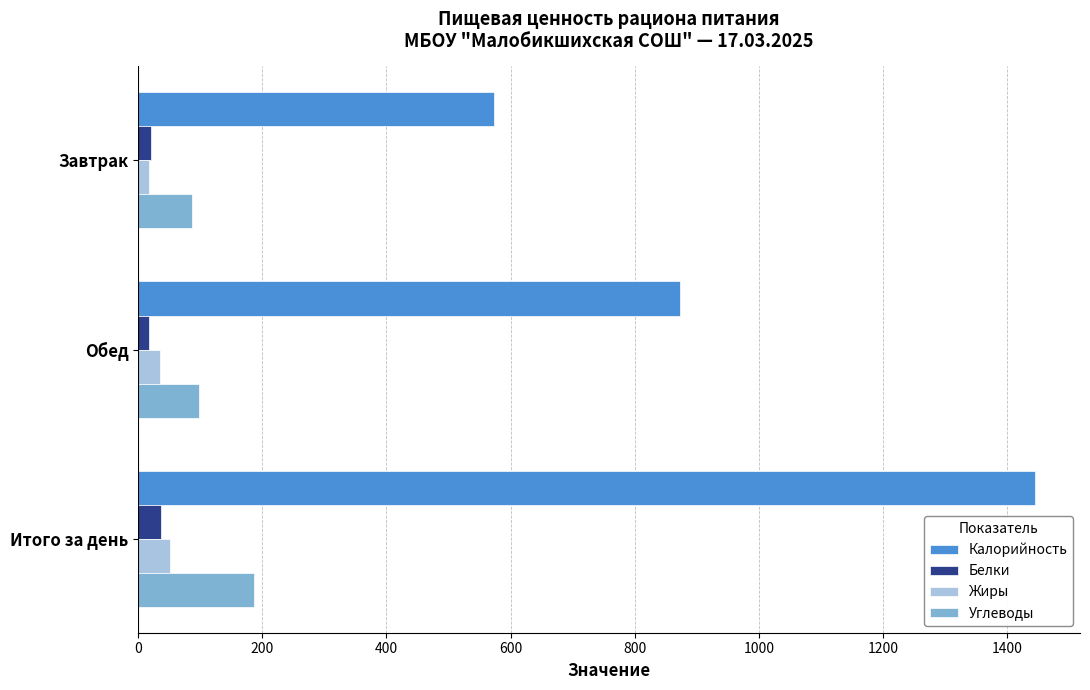

At which label is Калорийность closest to 1008?

Обед